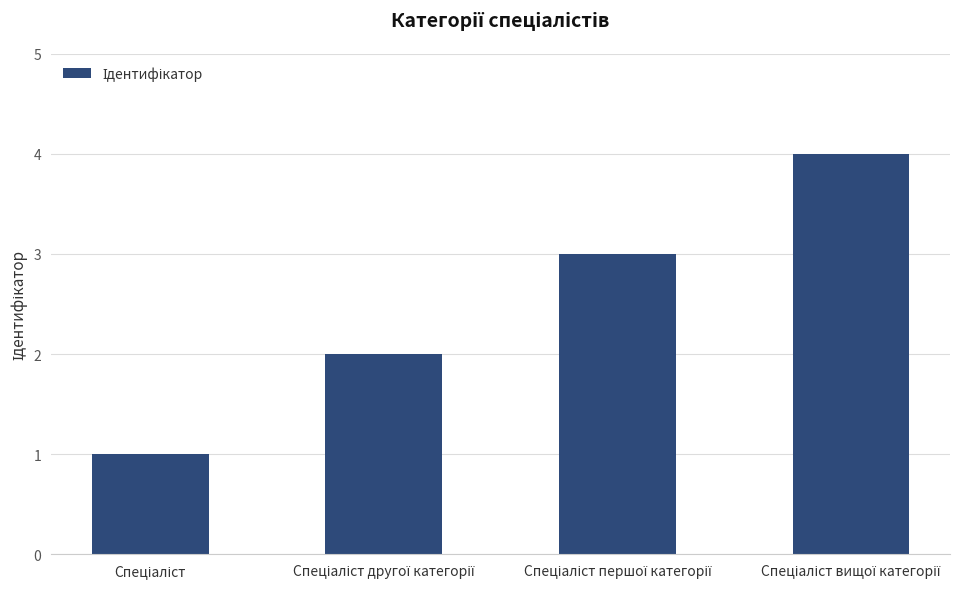

Reading left to right, what are all the values shown in this chart?

1	2	3	4